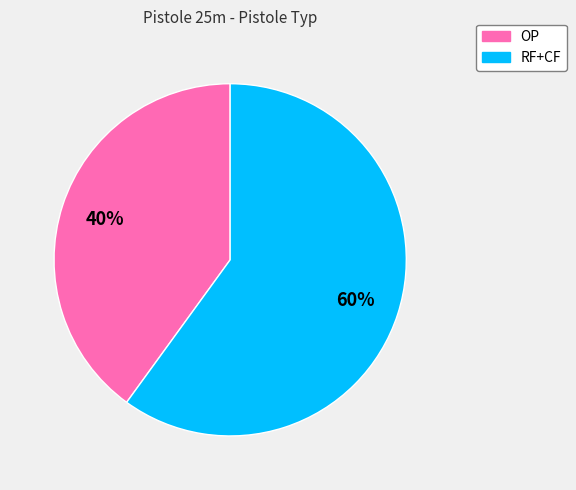

To the nearest percent, what is the difference between the RF+CF and OP slice percentages?

20%